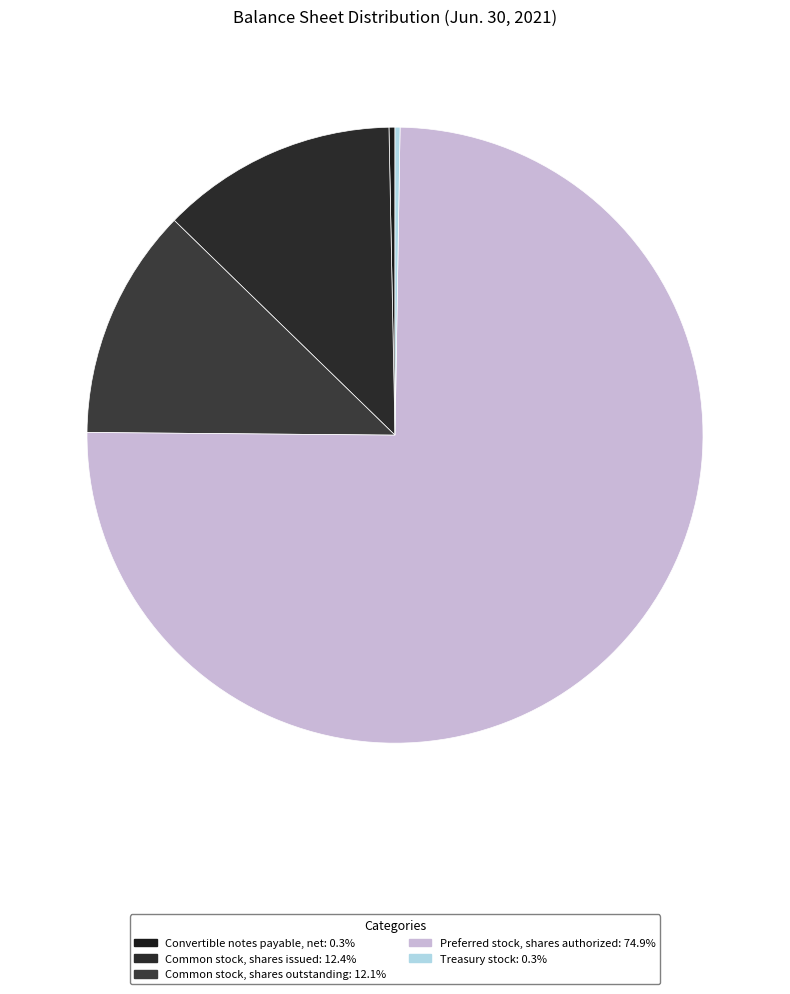

Count the number of slices in the pie.

5